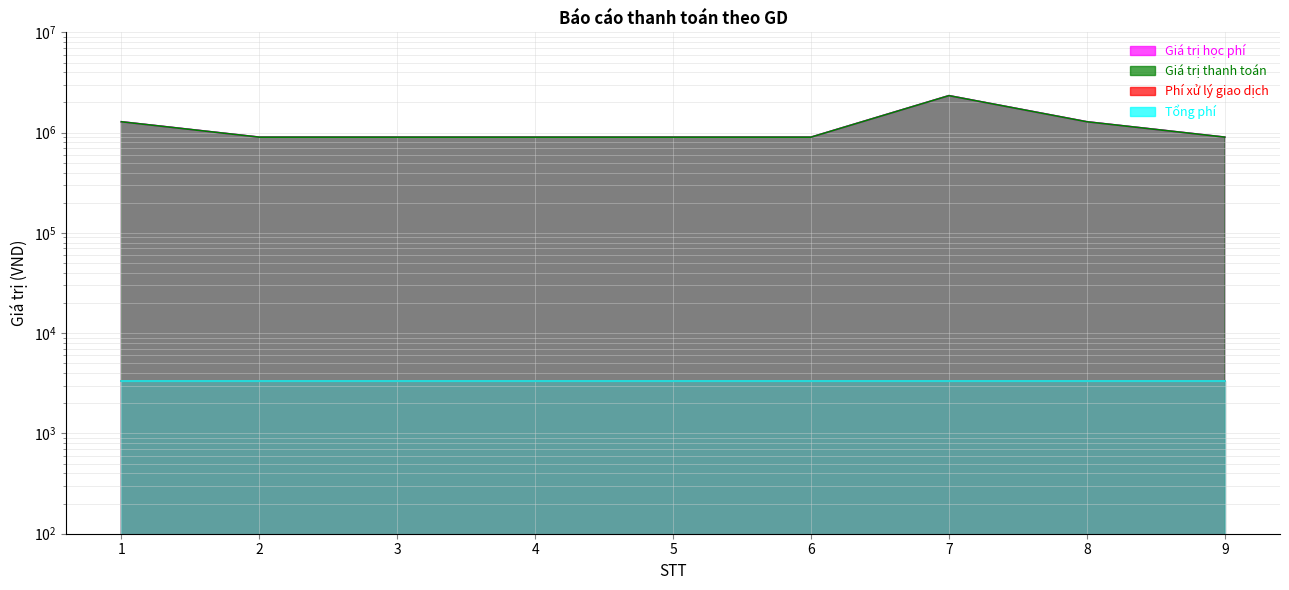

Is the value of Giá trị thanh toán at 8 greater than the value of Giá trị học phí at 5?

Yes